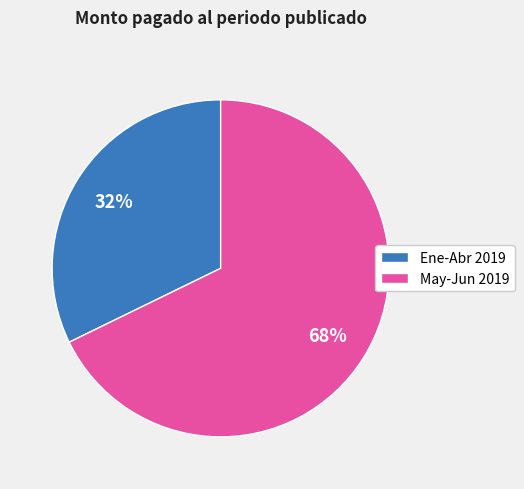

How many slices are in this pie chart?

2